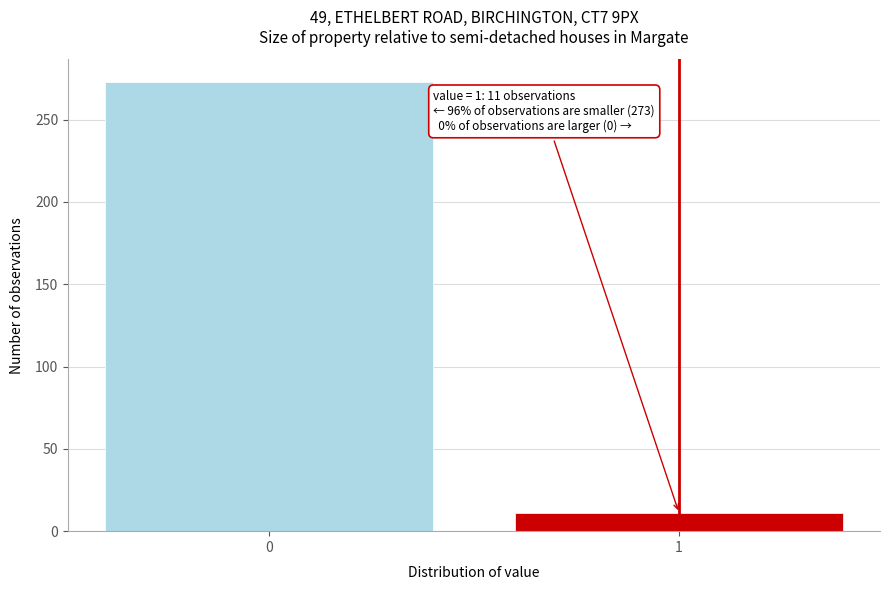

Reading right to left, extract all data points from this chart.

1=11	0=273